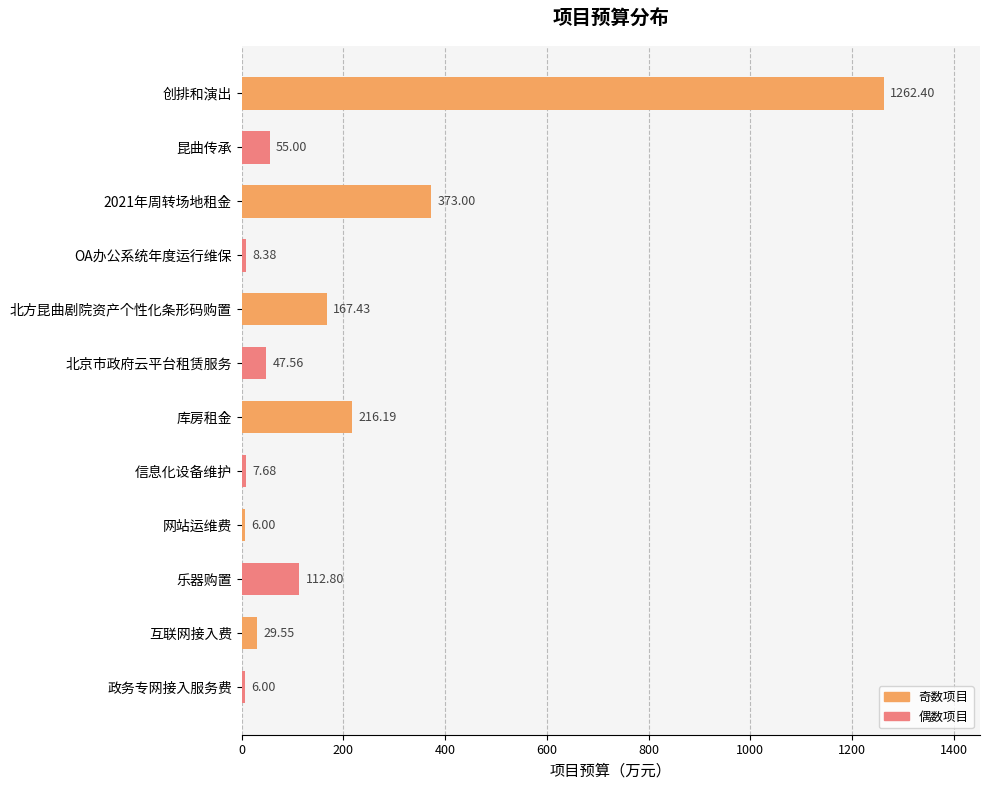

What is the maximum value shown in the chart?

1262.4